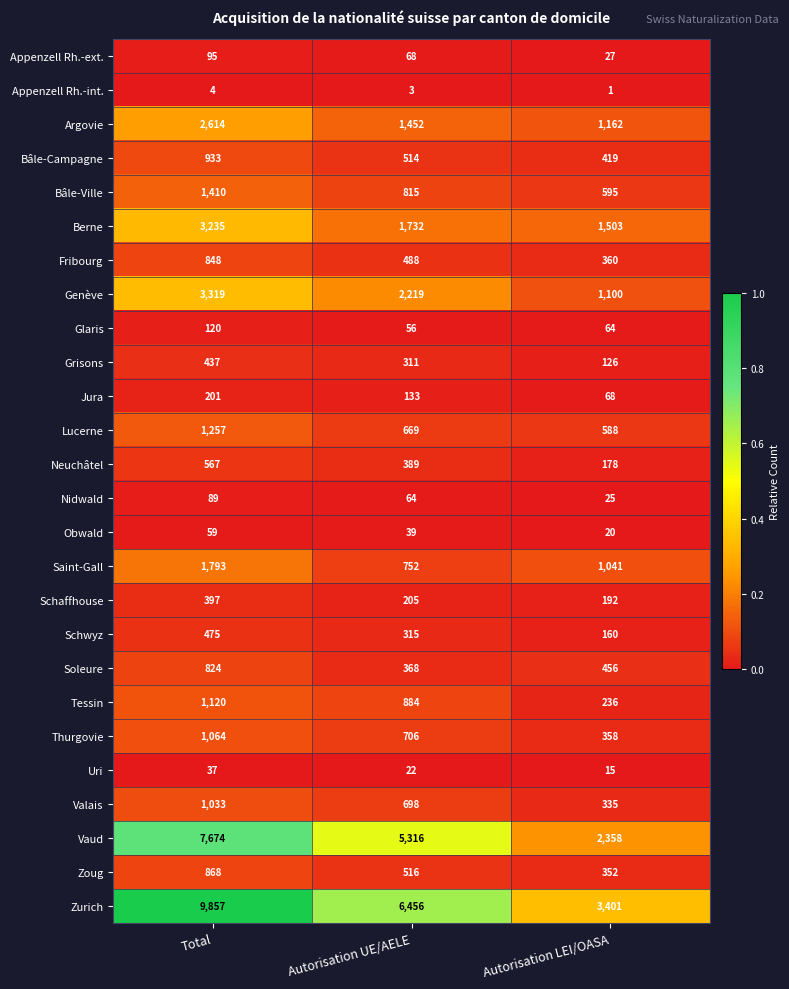

What is the total value across all series at Autorisation LEI/OASA?

15140